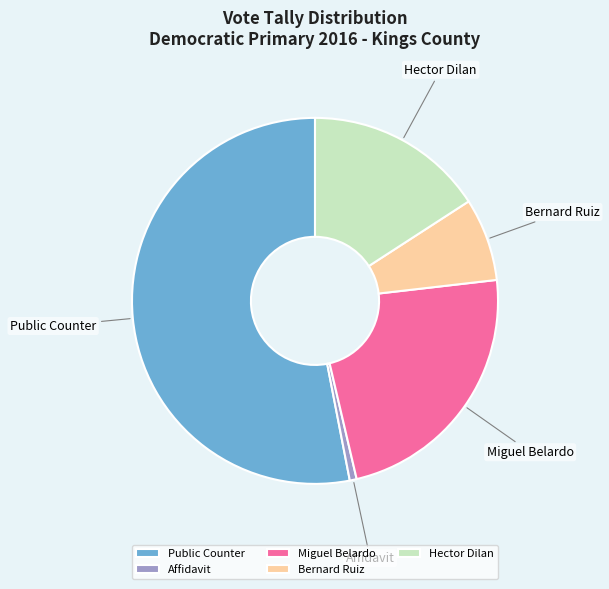

What is the ratio of the value at Public Counter to the value at Bernard Ruiz?

7.2